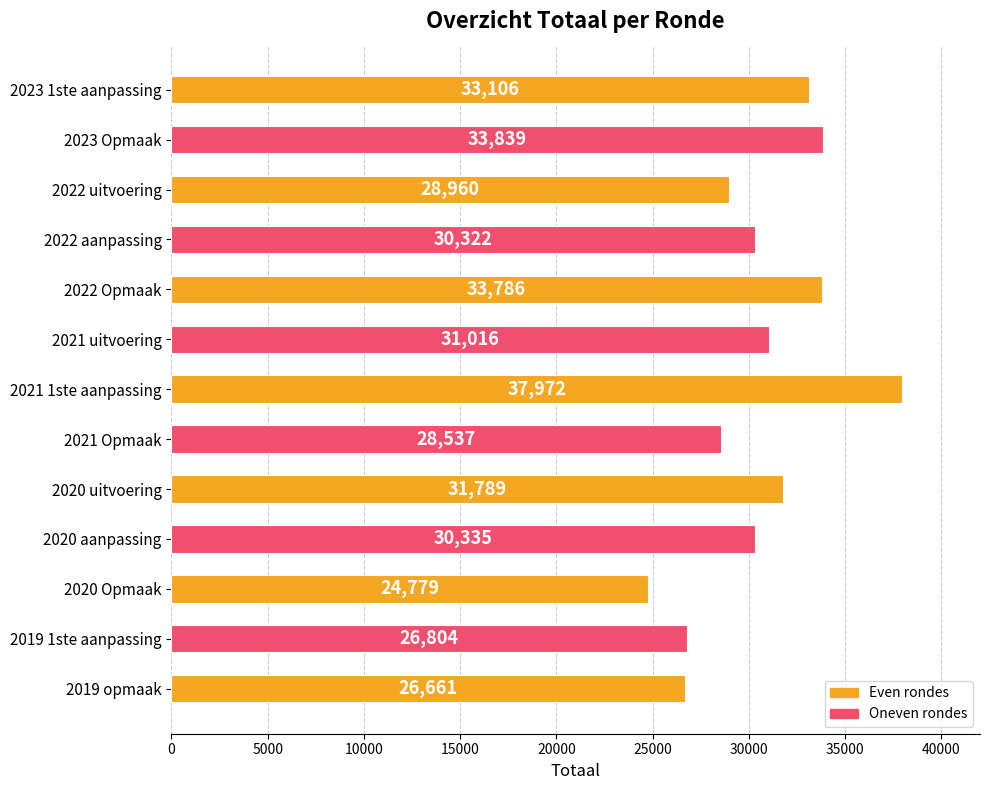

What is the ratio of the value at 2022 Opmaak to the value at 2020 aanpassing?

1.1